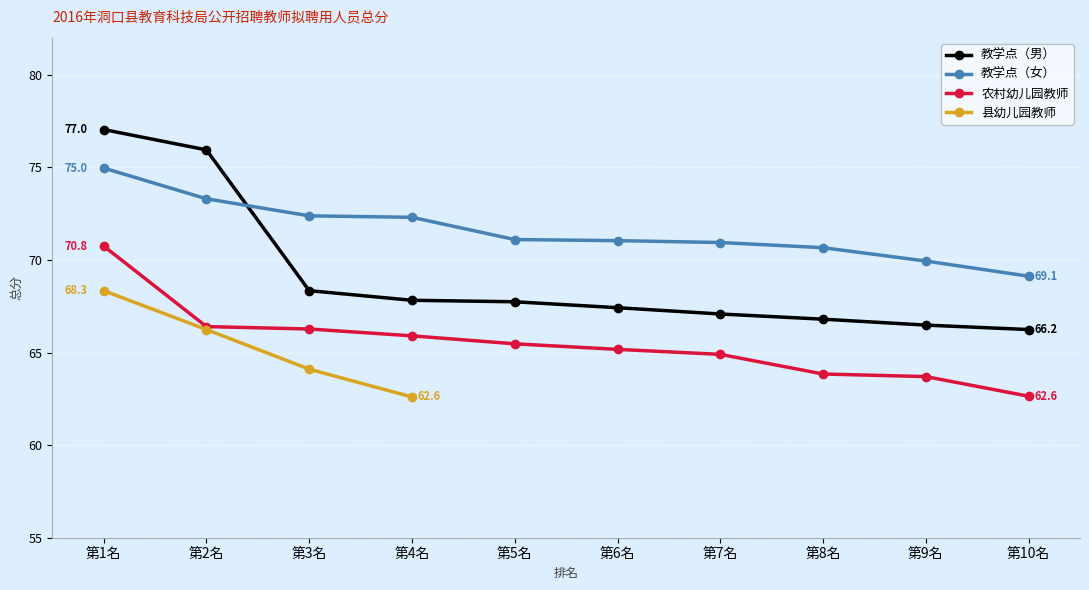

Is it true that 教学点（女） equals 43.8 at 第3名?

False